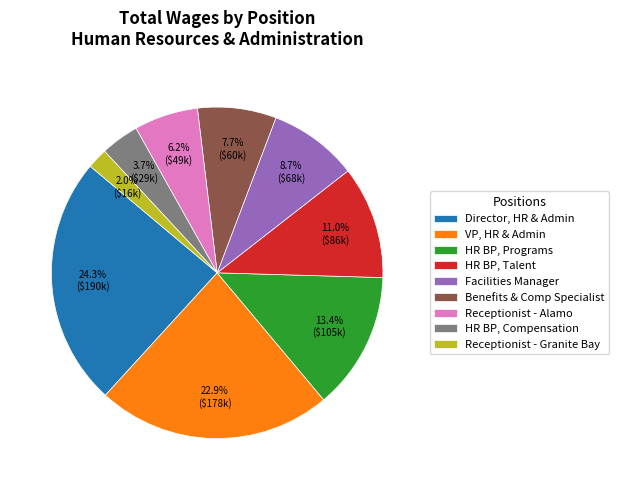

Count the number of slices in the pie.

9